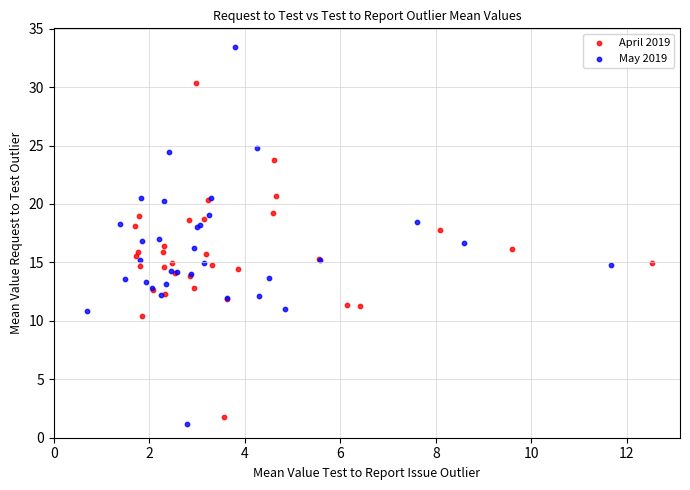

Which series reaches the maximum Y coordinate?

May 2019